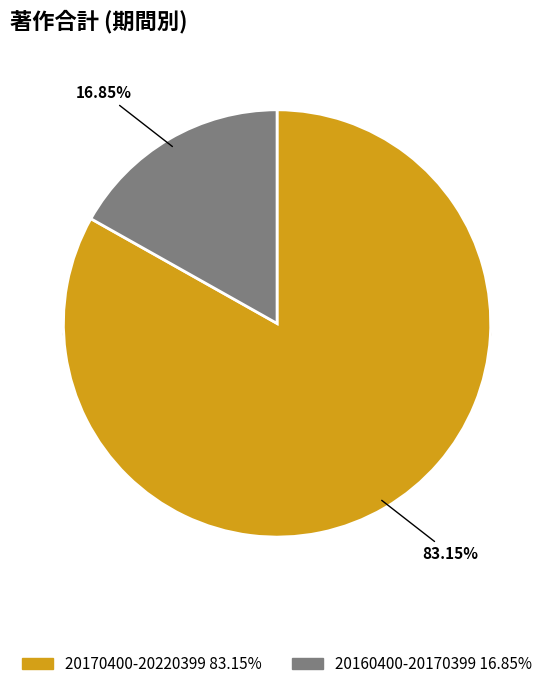

Count the number of slices in the pie.

2